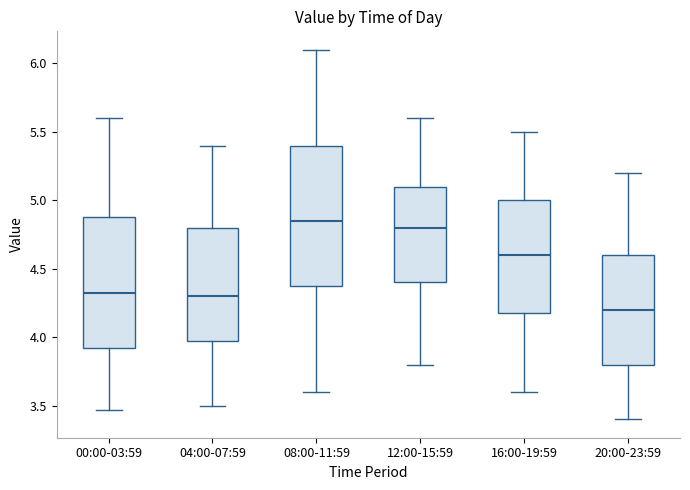

Where does the lower whisker of the box for 04:00-07:59 end on the y-axis? The values are not printed on the chart, so give them approximately, as read against the axis.

3.50